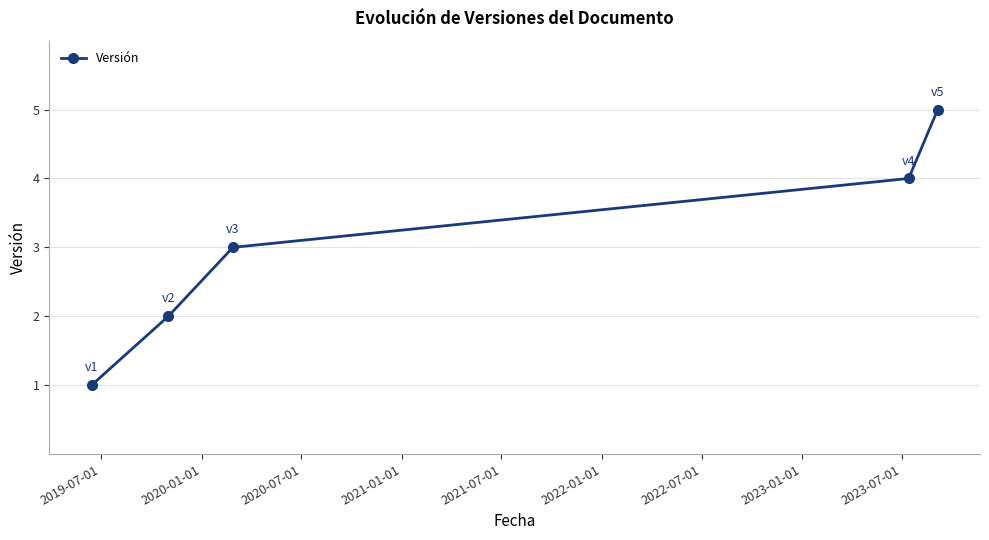

Reading left to right, extract all data points from this chart.

1	2	3	4	5